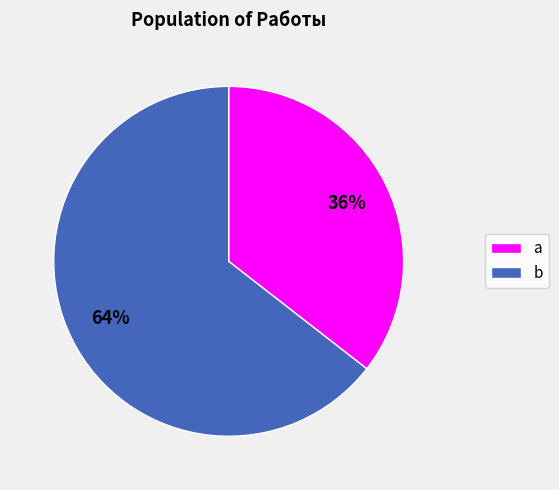

Between a and b, which is larger?

b